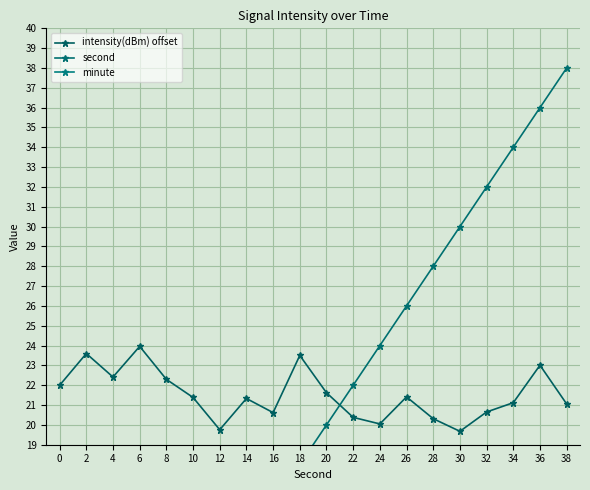

True or false: second and minute cross at least once.

False